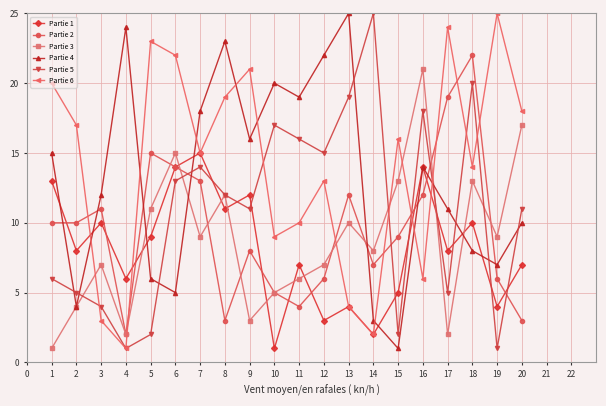

Is the value of Partie 4 at 13 greater than the value of Partie 2 at 18?

Yes